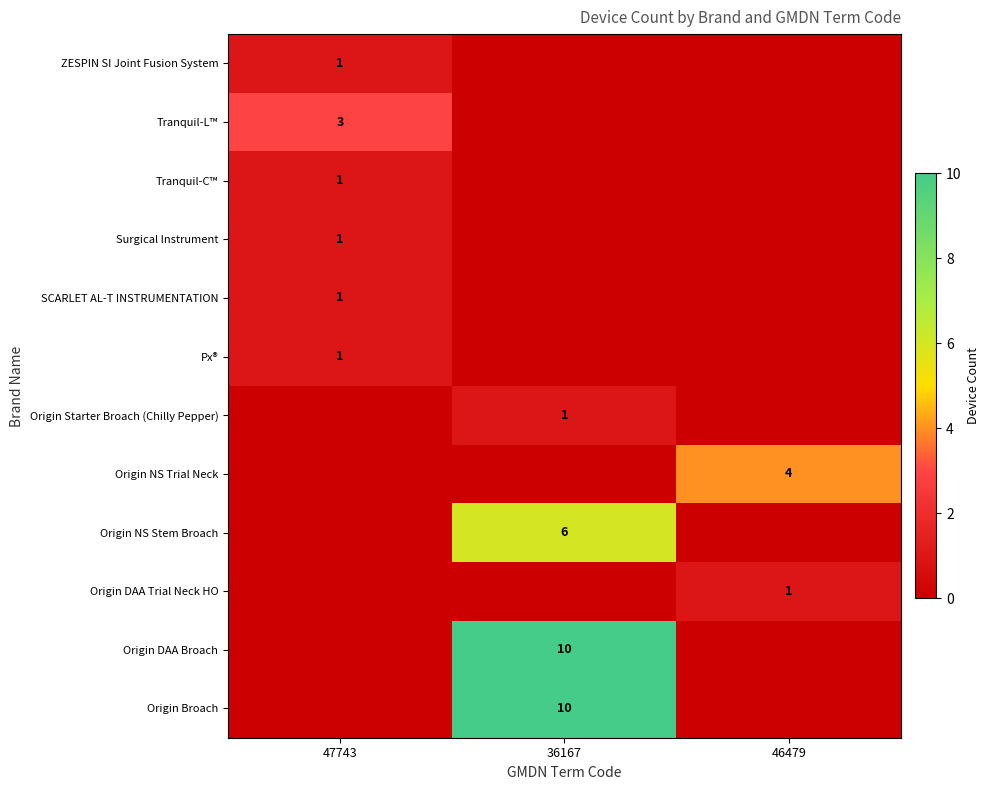

The value of Surgical Instrument at 47743 is 2. True or false?

False